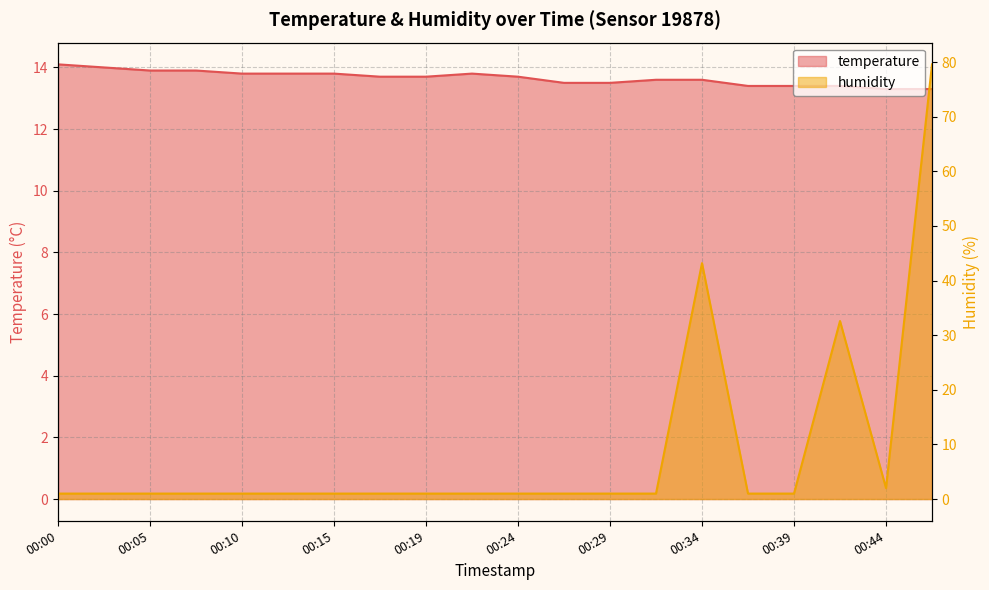

What is the value of the humidity point at the 3rd from the left?

1.0